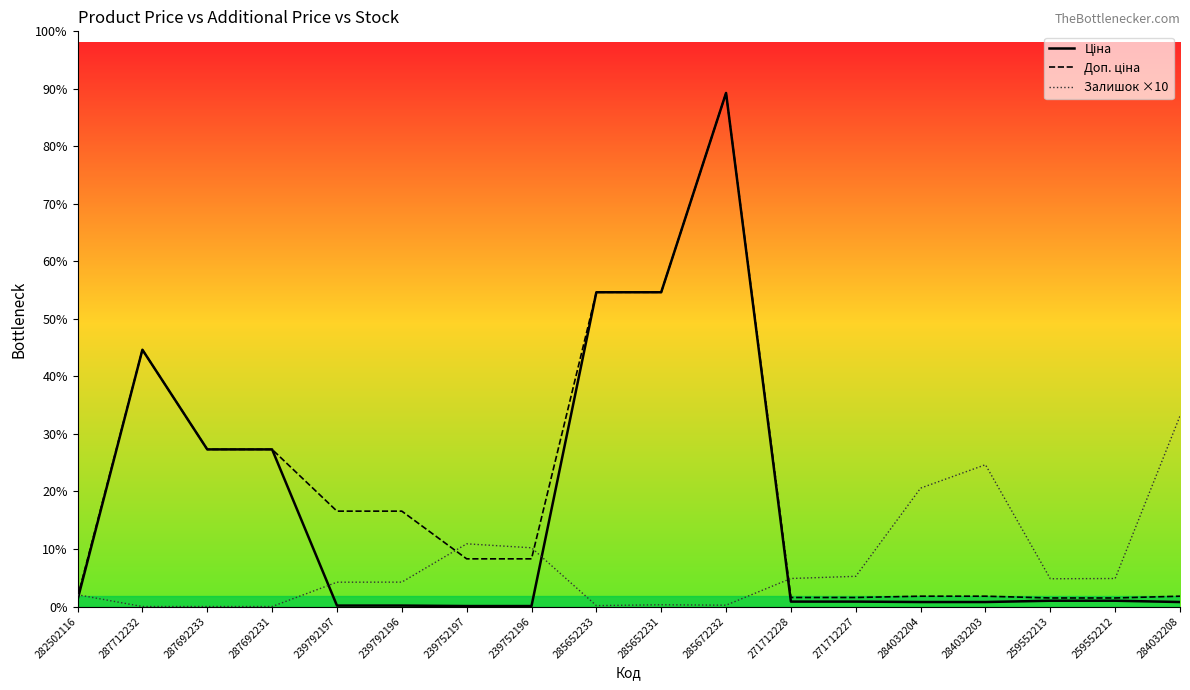

How many intersections are there between Залишок ×10 and Ціна?

4